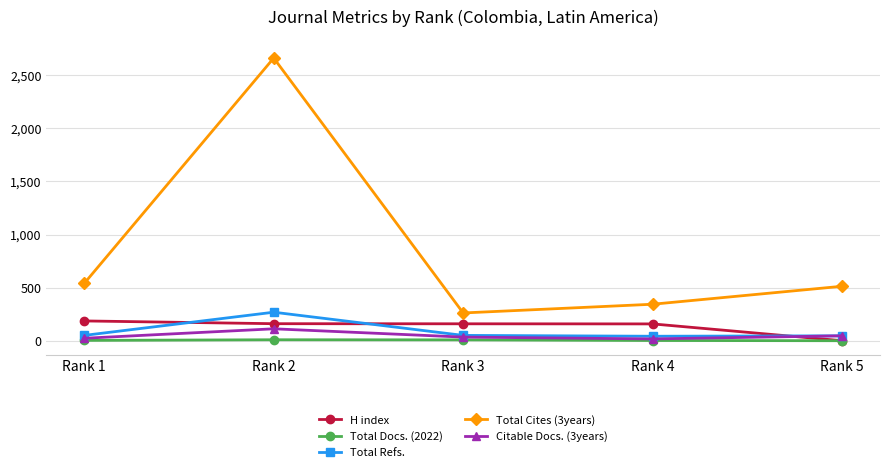

Which series has the widest spread of values?

Total Cites (3years)